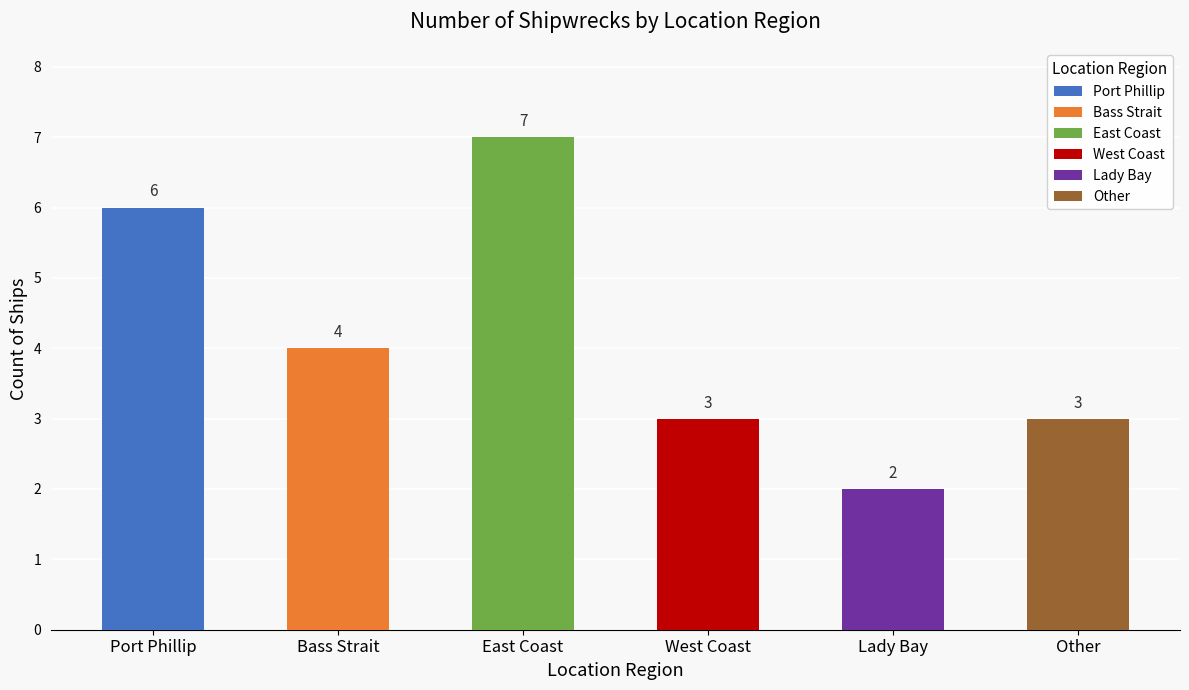

Does the chart contain stacked bars?

No